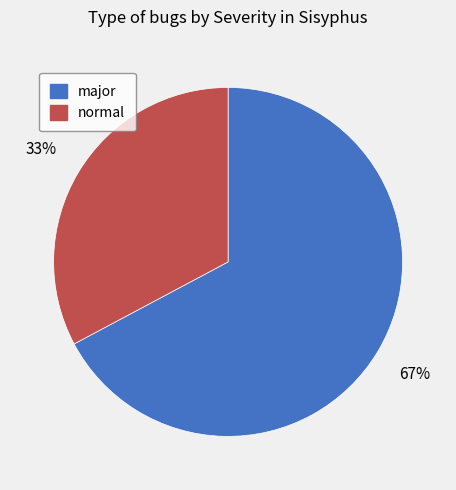

Between major and normal, which is larger?

major